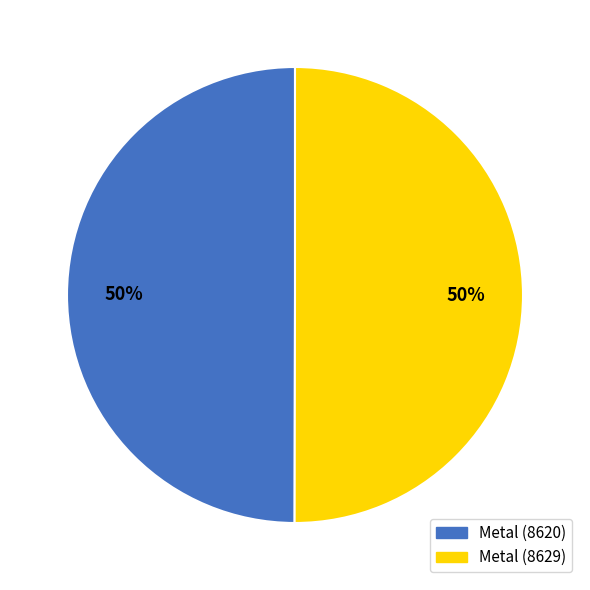

To the nearest percent, what is the average slice percentage?

50%